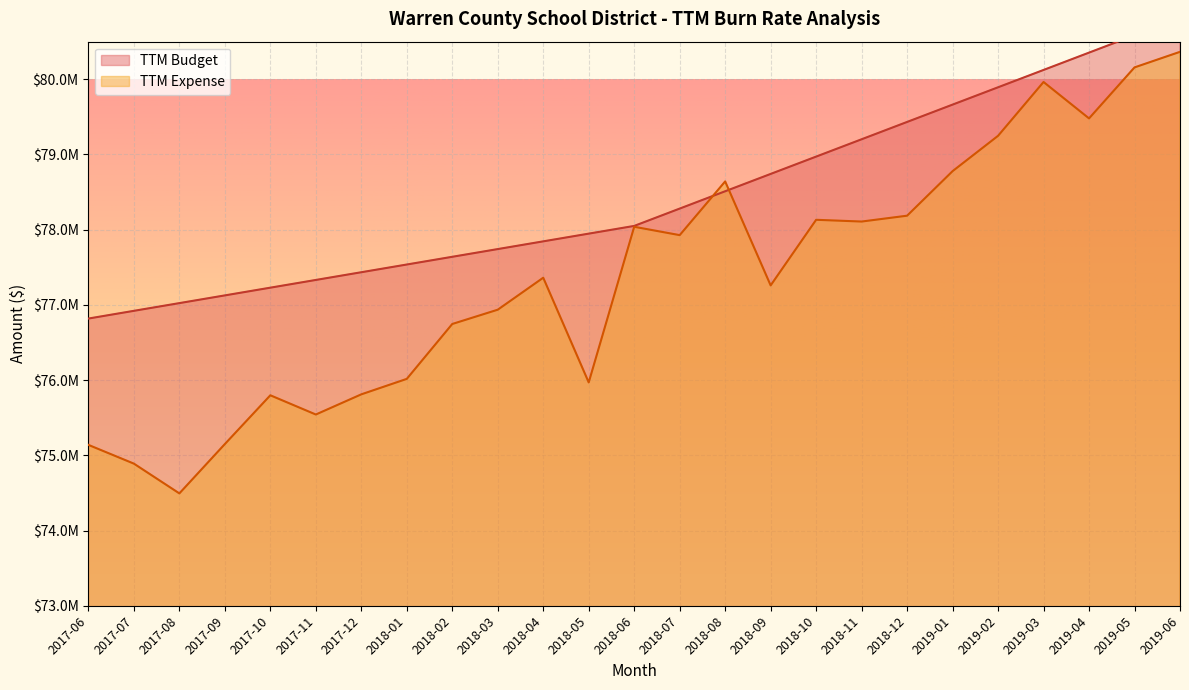

At which category is the sum across all series the highest?

2019-06